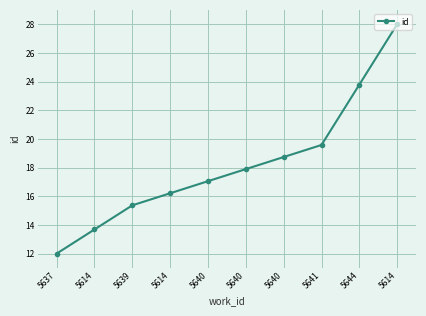

How many lines are shown in the chart?

1